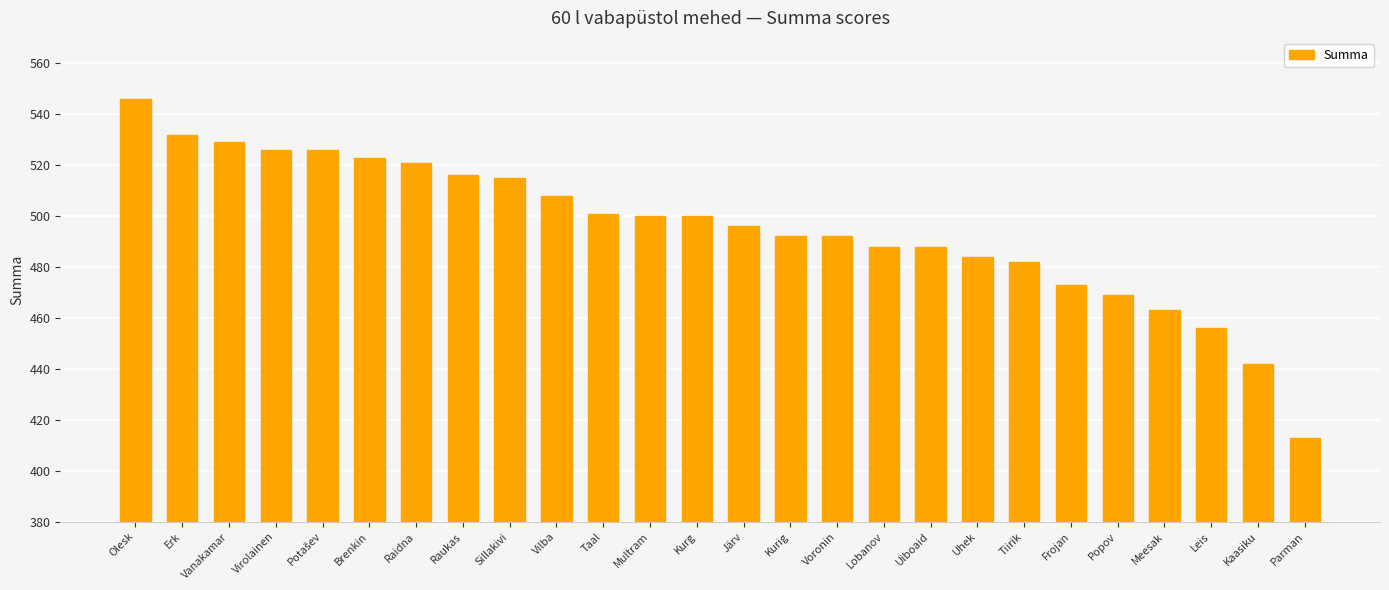

What position from the left is Olesk?

1